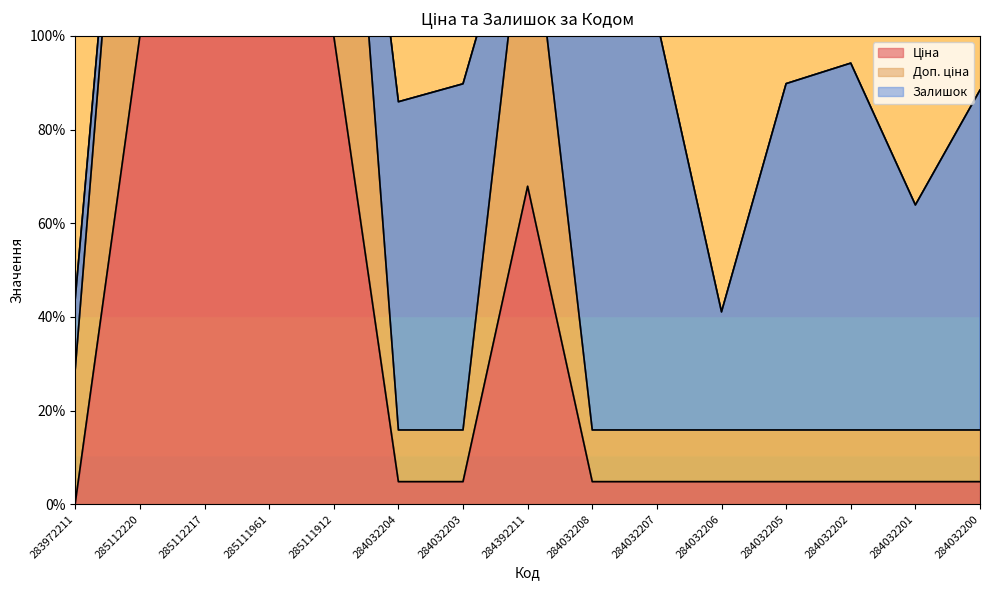

True or false: Доп. ціна and Ціна cross at least once.

False